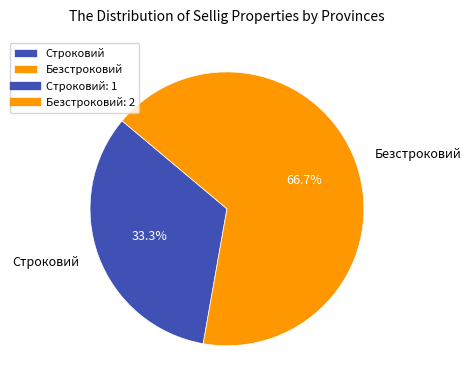

To the nearest percent, what percentage of the pie is Безстроковий?

67%